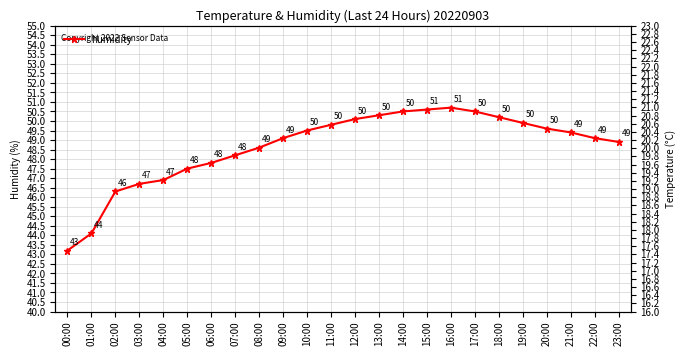

Is this an area chart (filled region under the line)?

No